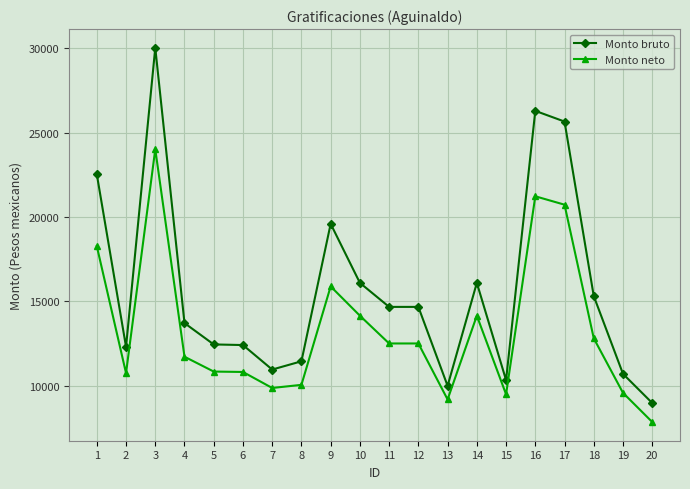

What is the sum of all Monto neto values?

266575.2